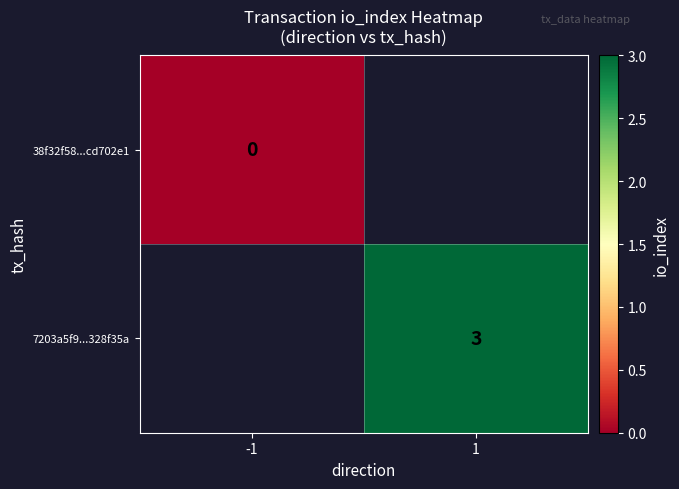

True or false: 7203a5f9...328f35a has a value of 5 at 1.

False